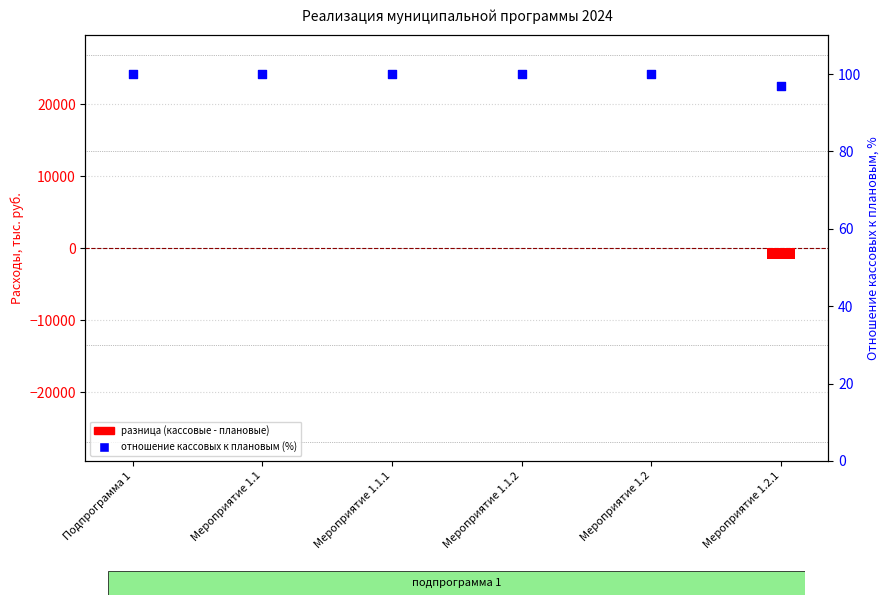

What is the total value across all series at Мероприятие 1.1.2?

100.0